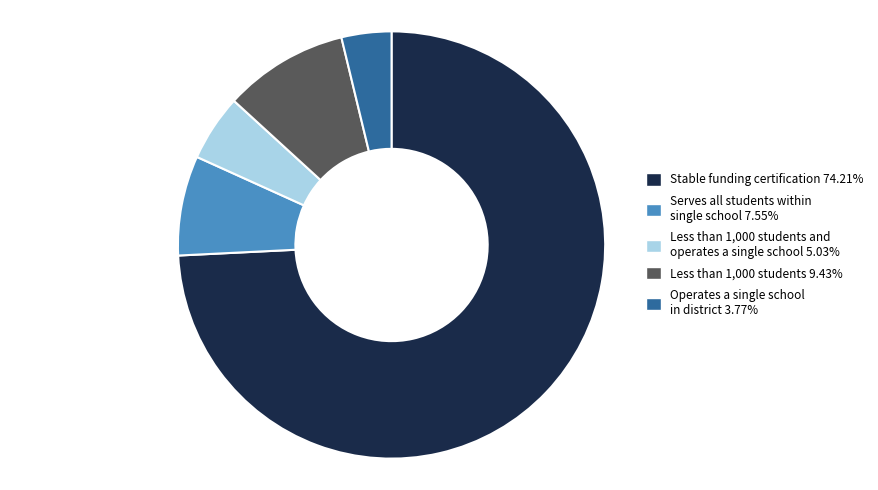

Is there any slice that represents more than half of the pie?

Yes